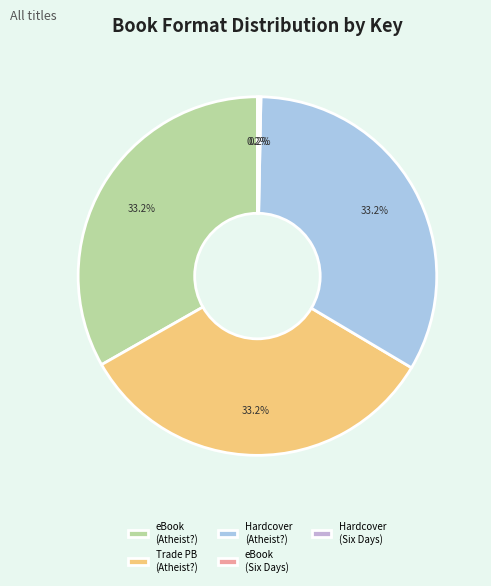

Is the sum of Hardcover (Atheist?) and Trade PB (Atheist?) greater than half?

Yes